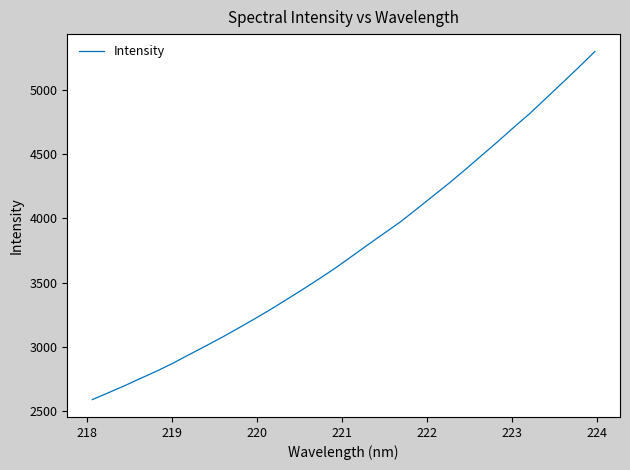

What is the maximum value shown in the chart?

5297.2